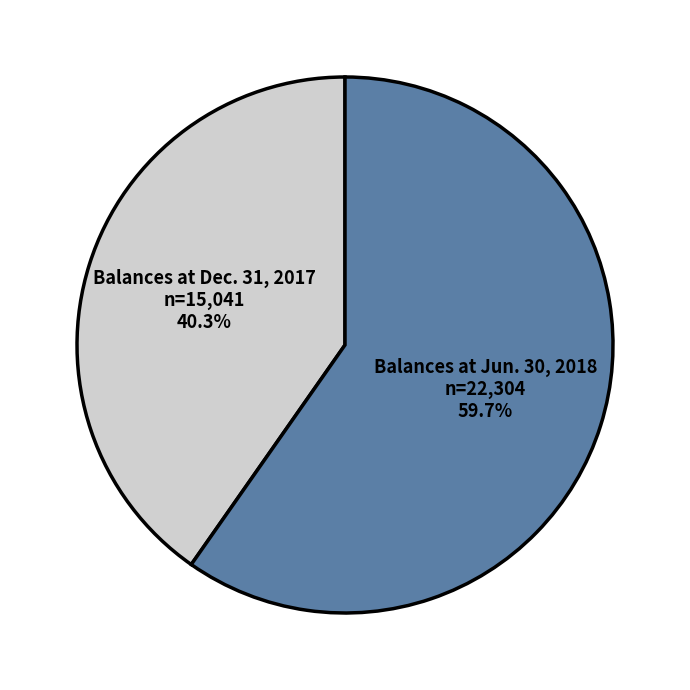

Is Balances at Jun. 30, 2018 the majority of the pie?

Yes